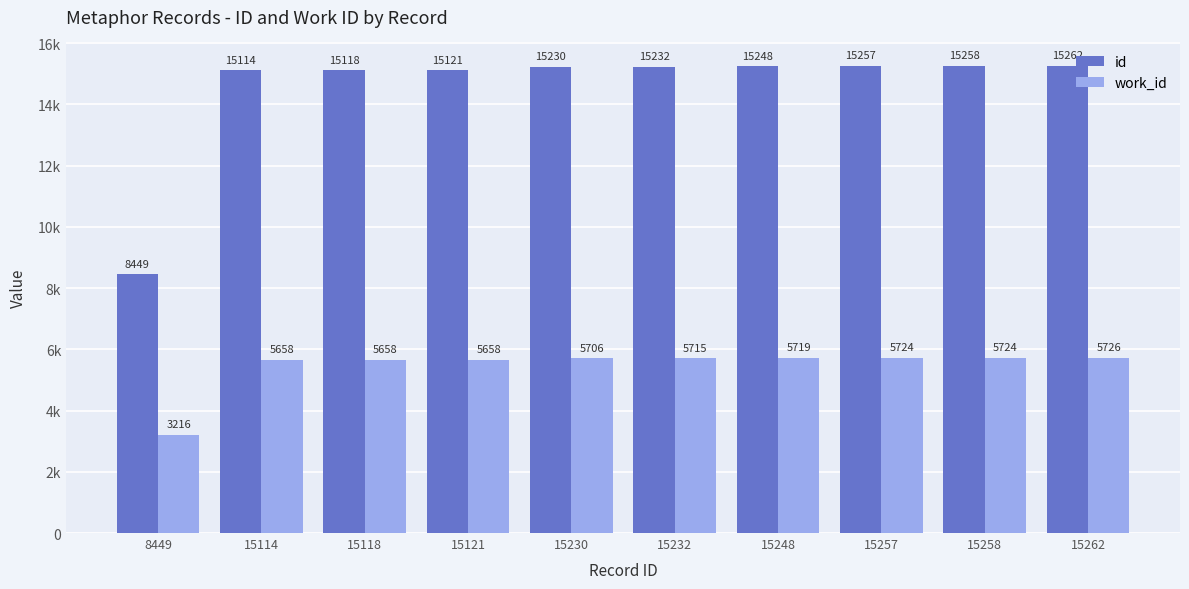

What are all the series names shown in the legend?

id, work_id